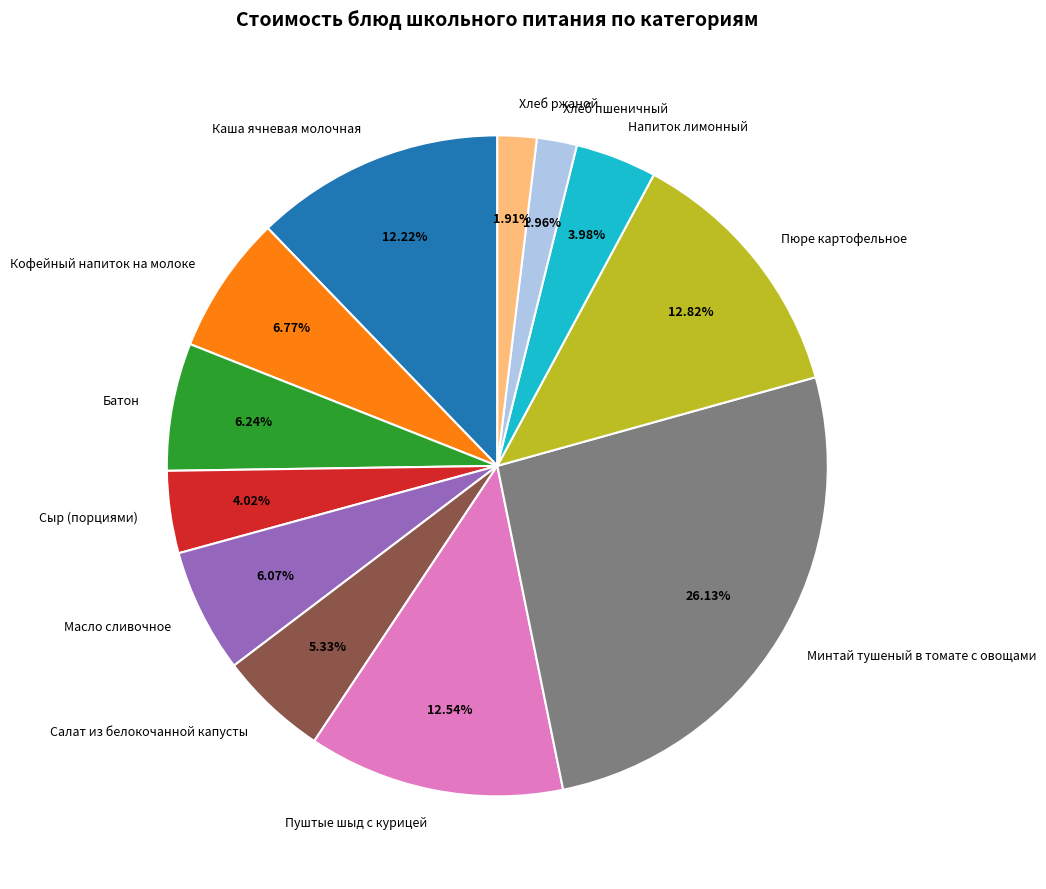

Is there any slice that represents more than half of the pie?

No